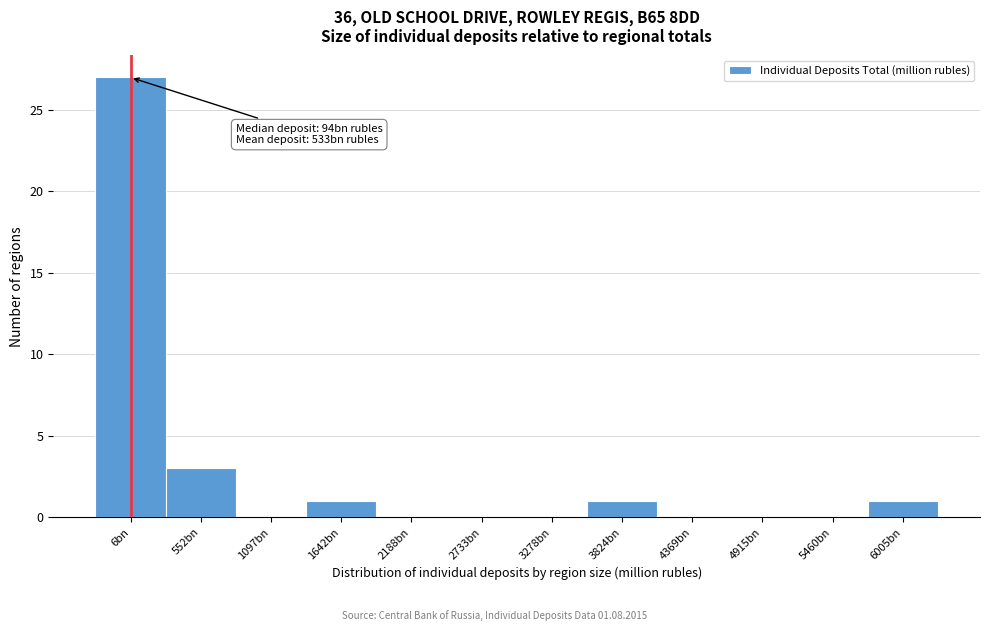

Reading right to left, list all the values displayed in this chart.

6005bn=1	5460bn=0	4915bn=0	4369bn=0	3824bn=1	3278bn=0	2733bn=0	2188bn=0	1642bn=1	1097bn=0	552bn=3	6bn=27